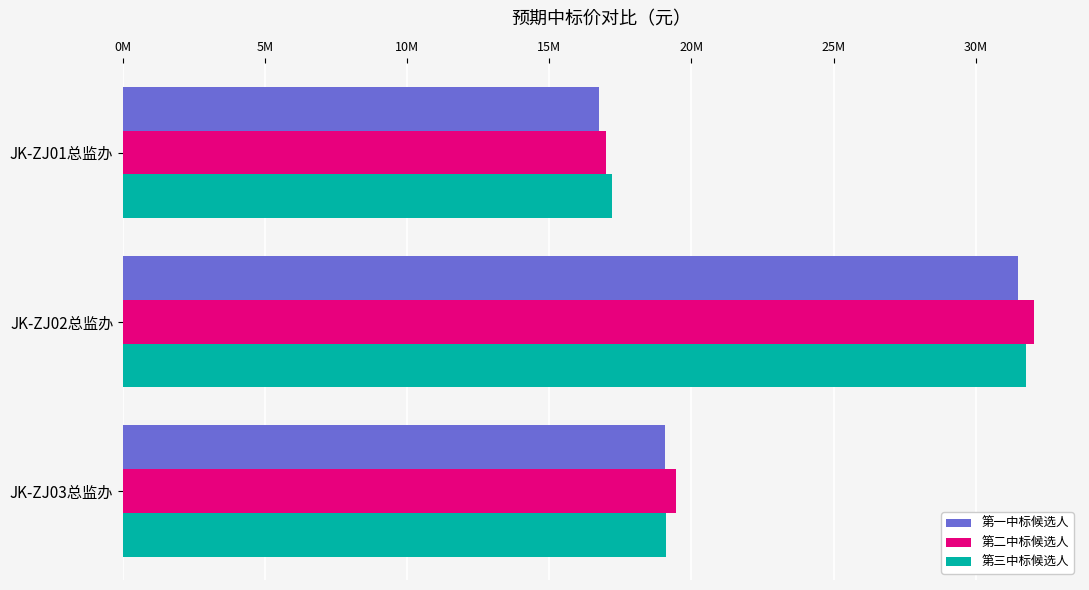

What is the sum of all 第一中标候选人 values?

67291980